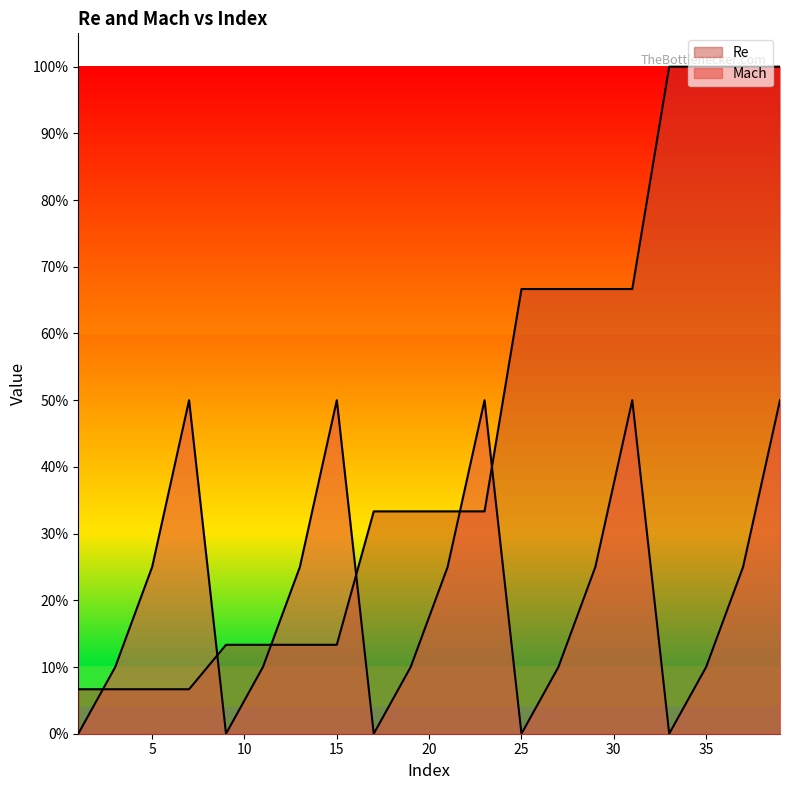

In Mach, how many points are higher than both neighbors (excluding endpoints)?

4